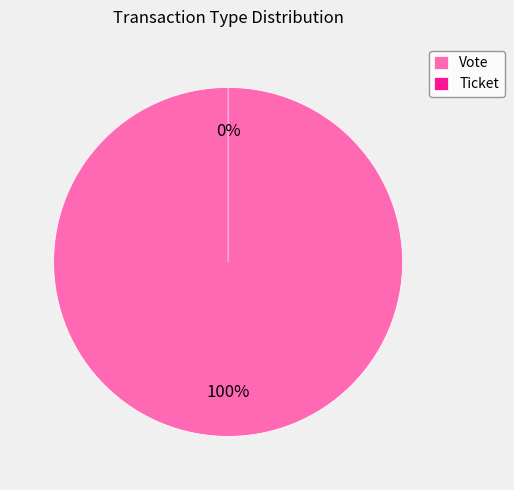

Is it true that Ticket is 0% of the pie?

True